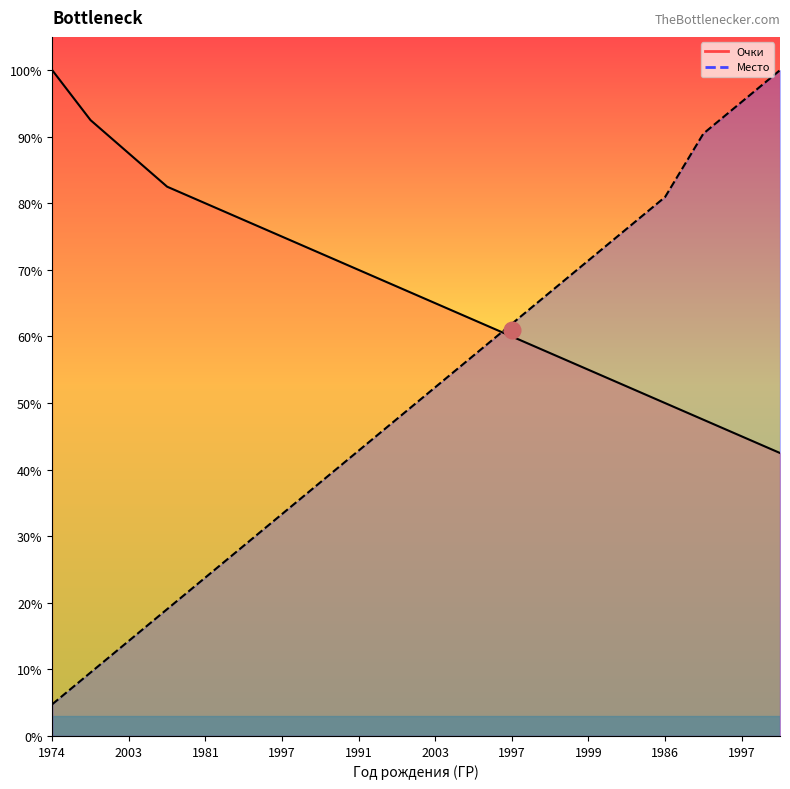

Is it true that Очки equals 18.7 at 2003?

False